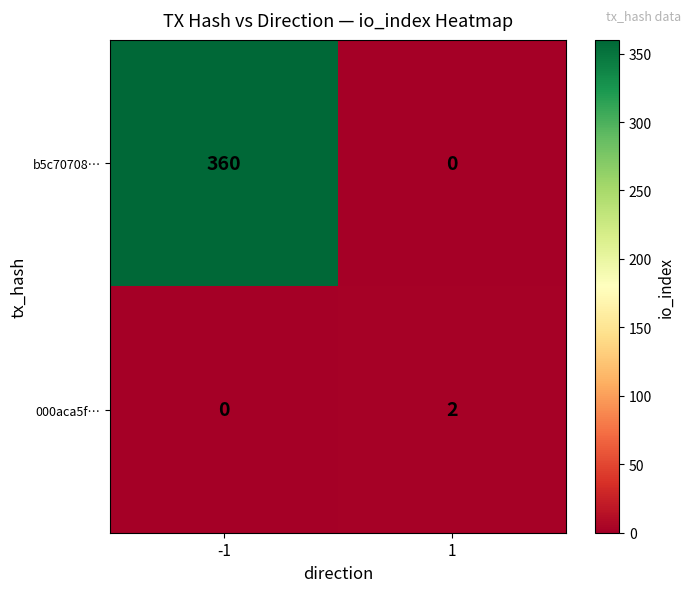

What is the difference between the highest and lowest values at -1?

360